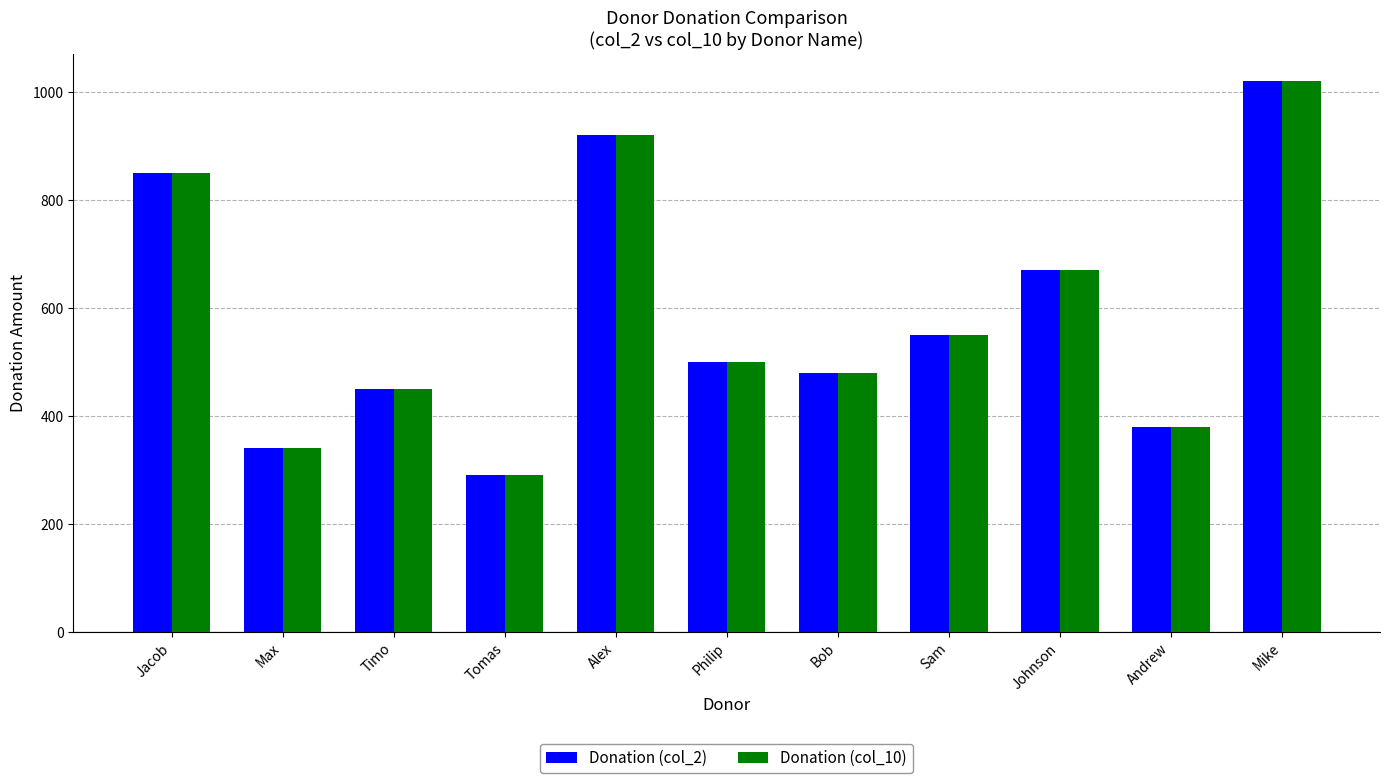

What is the smallest value displayed?

290